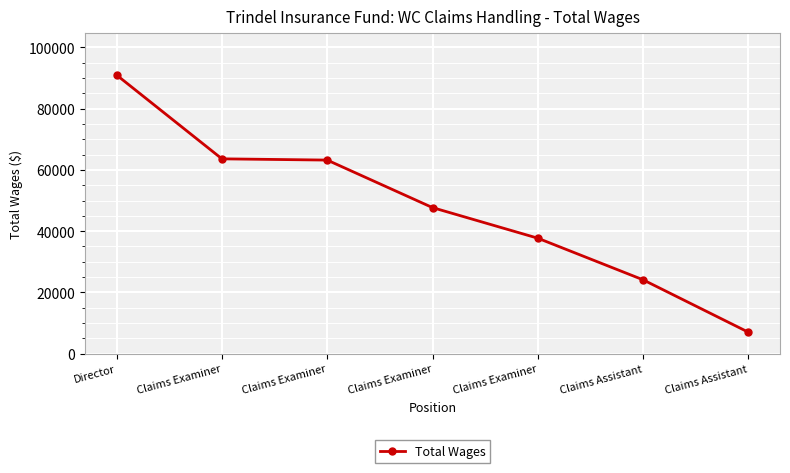

How many distinct data groups are displayed?

1